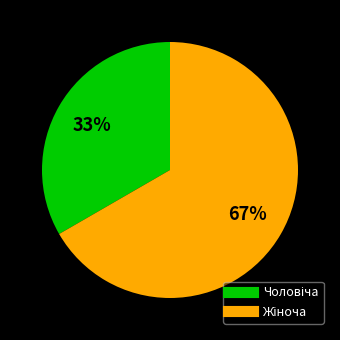

Does any single category account for the majority?

Yes